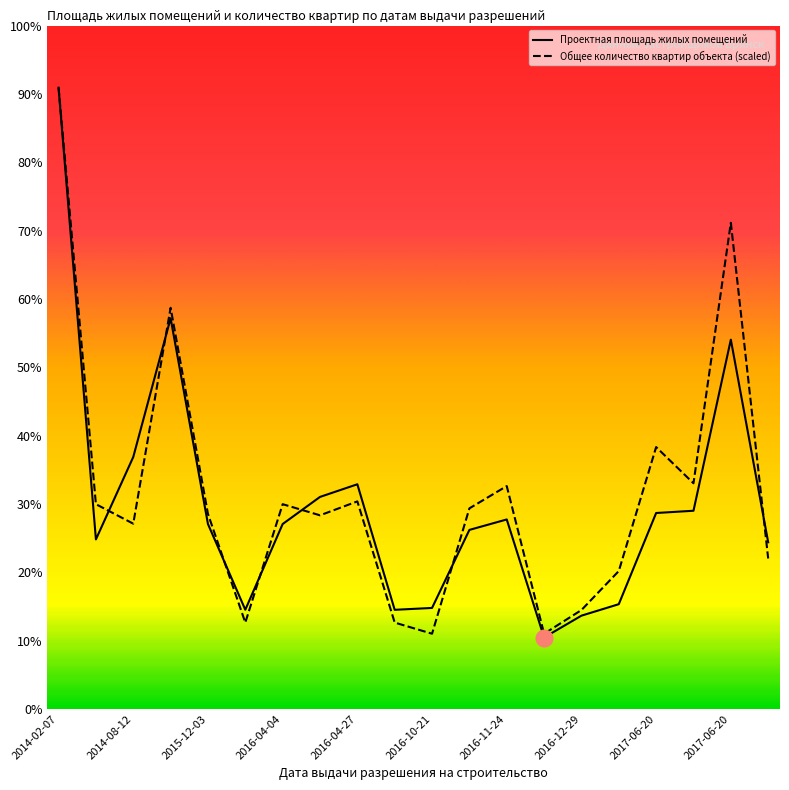

What are all the series names shown in the legend?

Проектная площадь жилых помещений, Общее количество квартир объекта (scaled)